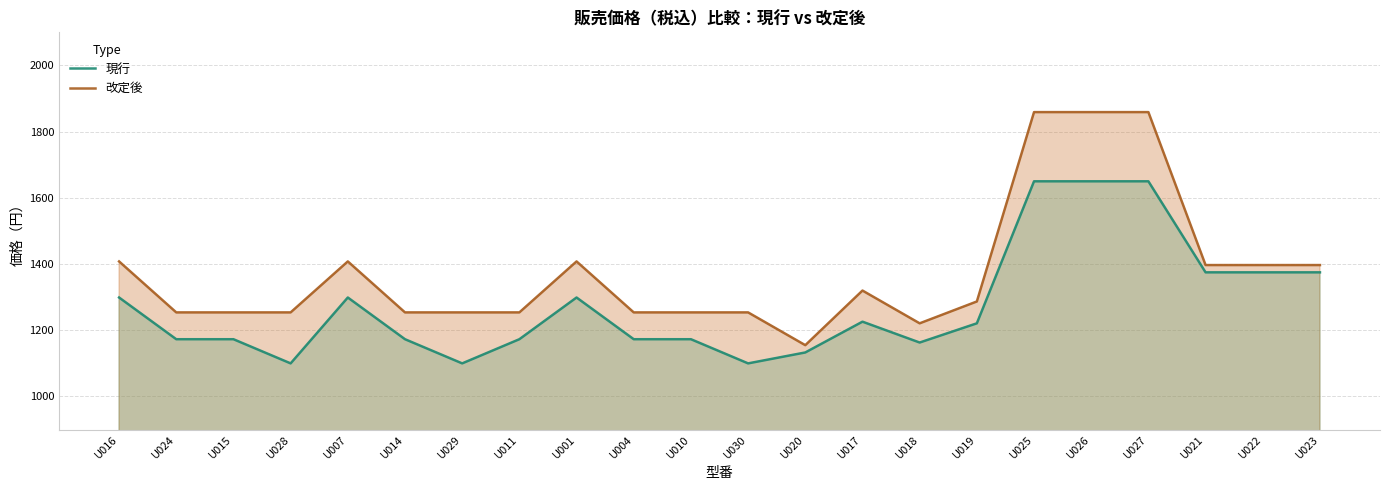

True or false: 改定後 has more than 1 interior local peaks.

True